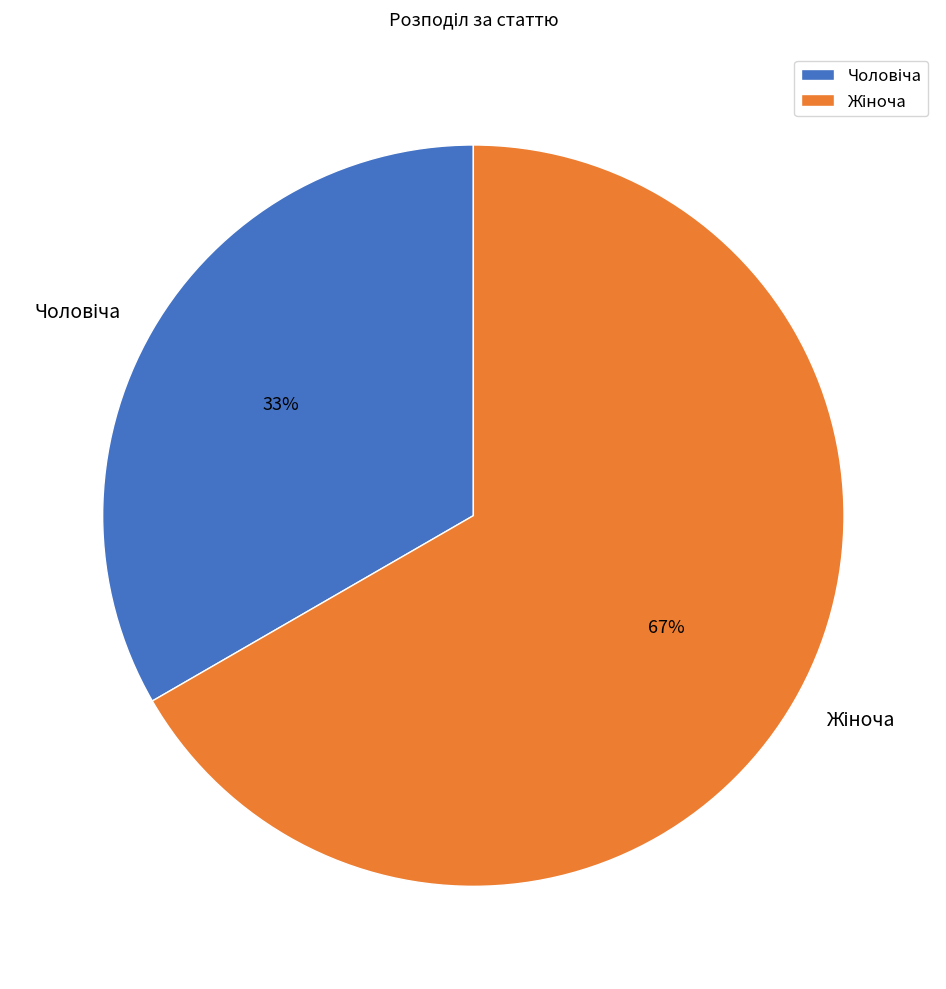

To the nearest percent, what is the average slice percentage?

50%